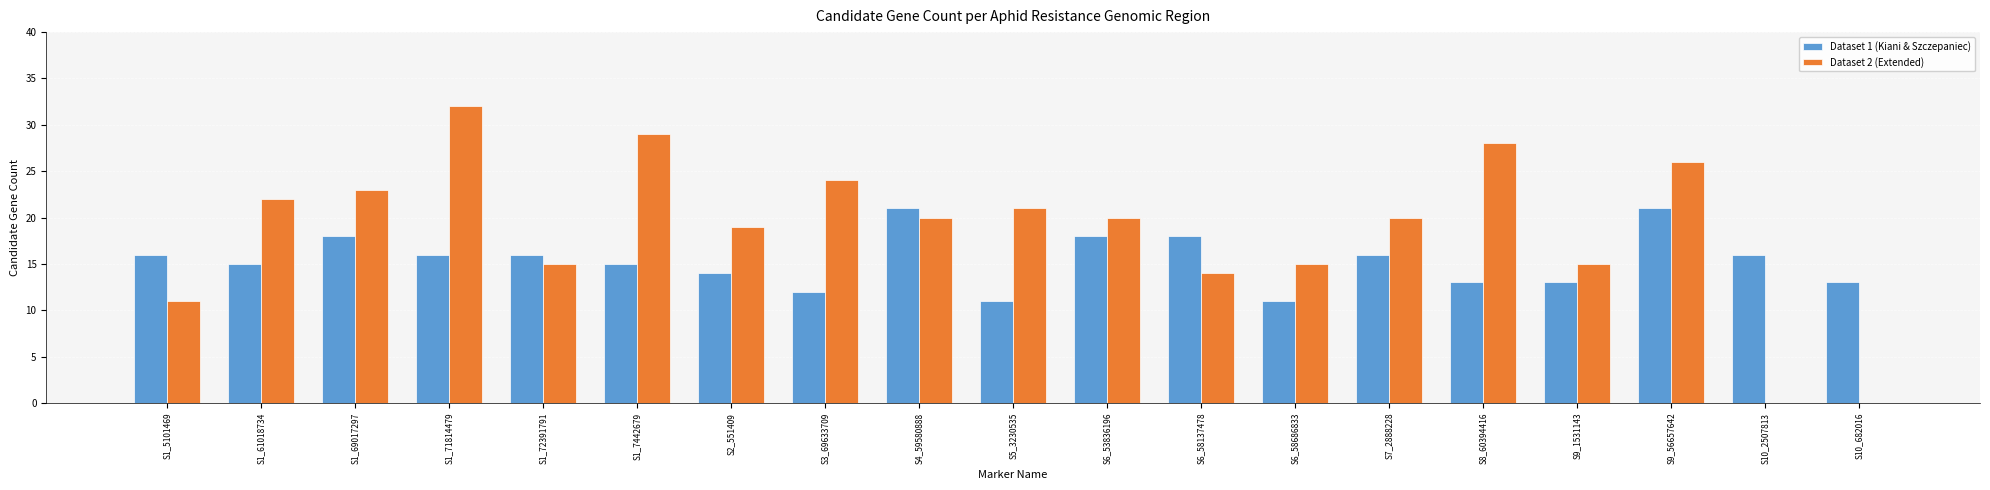

Which series has the largest total across all categories?

Dataset 2 (Extended)